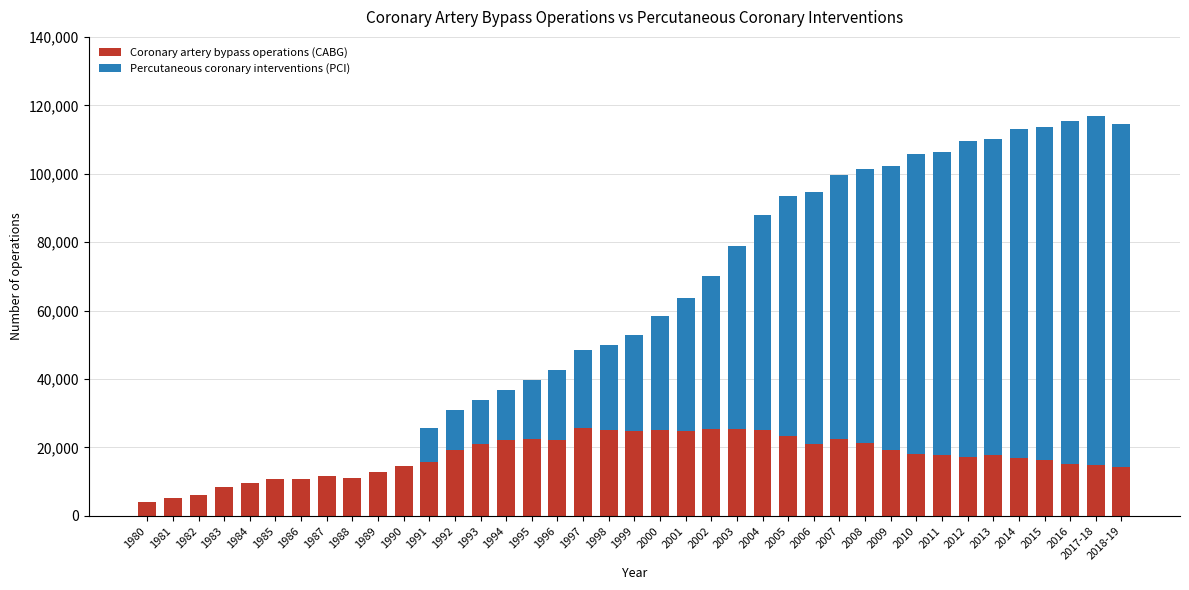

What is the total value across all series at 1981?

5130